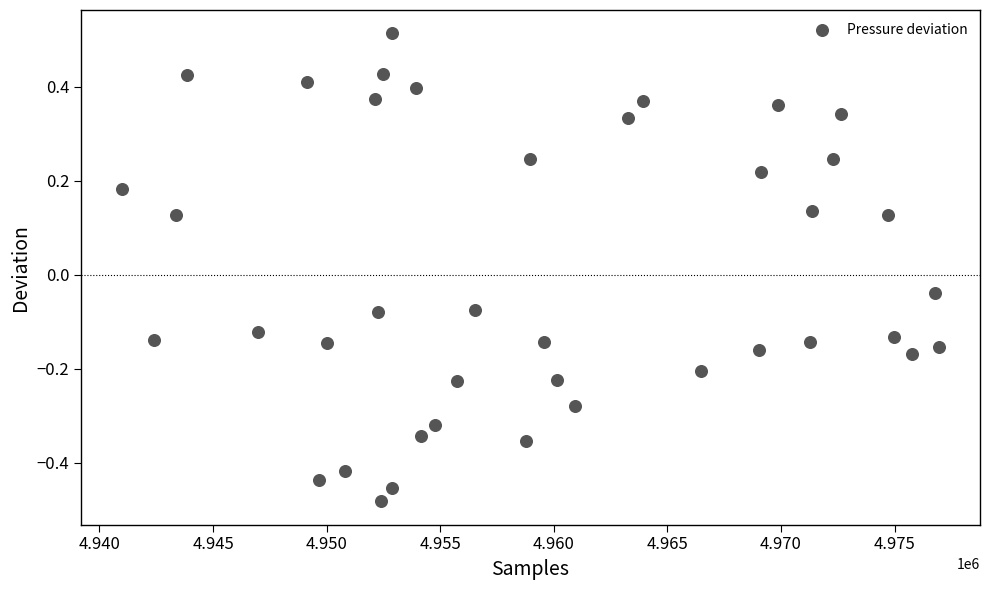

What is the range of Y values (max minus min)?

1.0